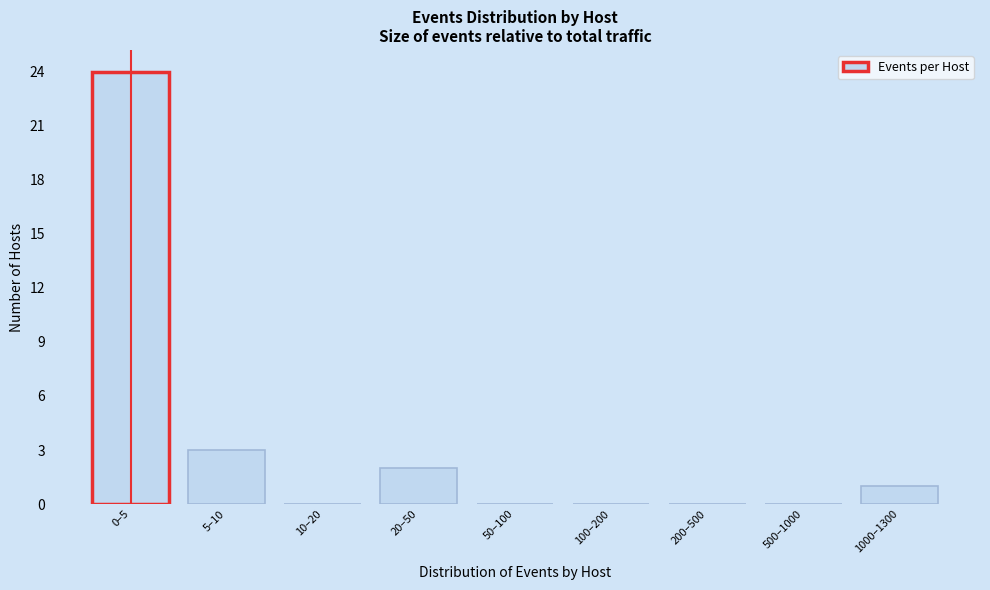

Reading left to right, list all the values displayed in this chart.

0–5=24	5–10=3	10–20=0	20–50=2	50–100=0	100–200=0	200–500=0	500–1000=0	1000–1300=1